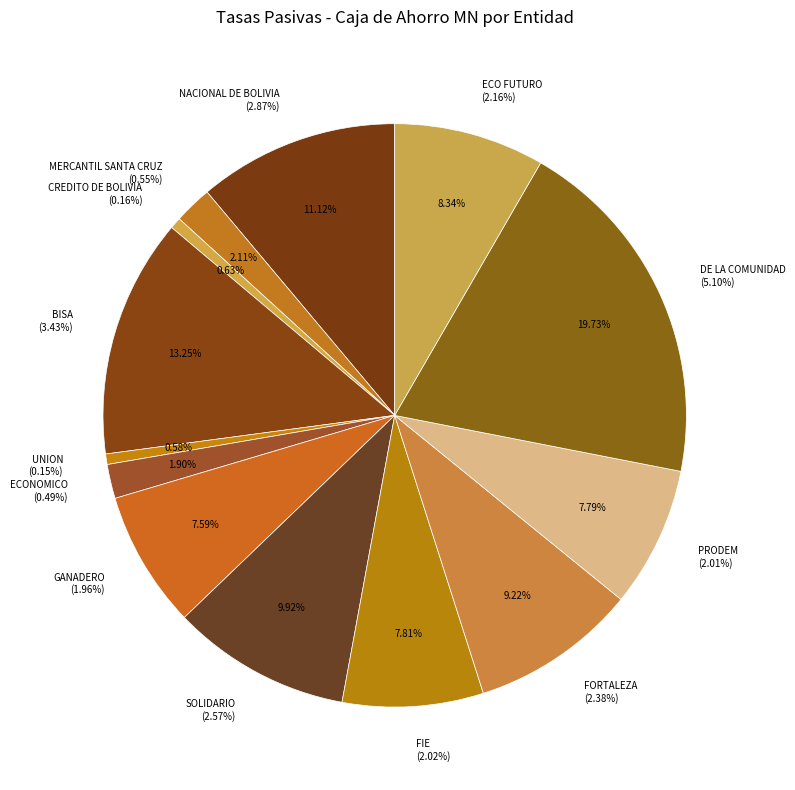

To the nearest percent, what is the difference between the largest and smallest slice percentages?

19%